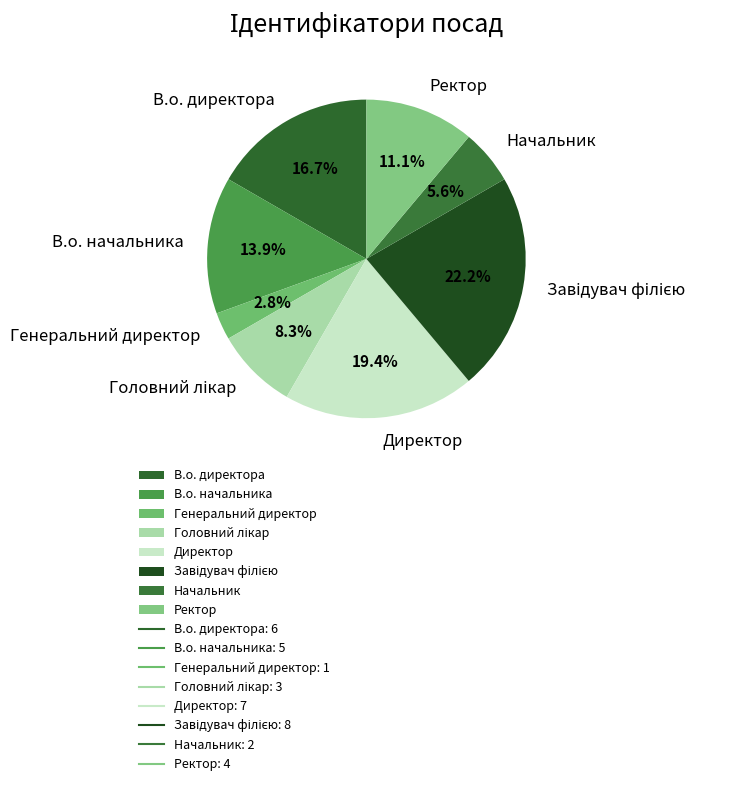

What percentage is the Директор slice, to the nearest percent?

19%